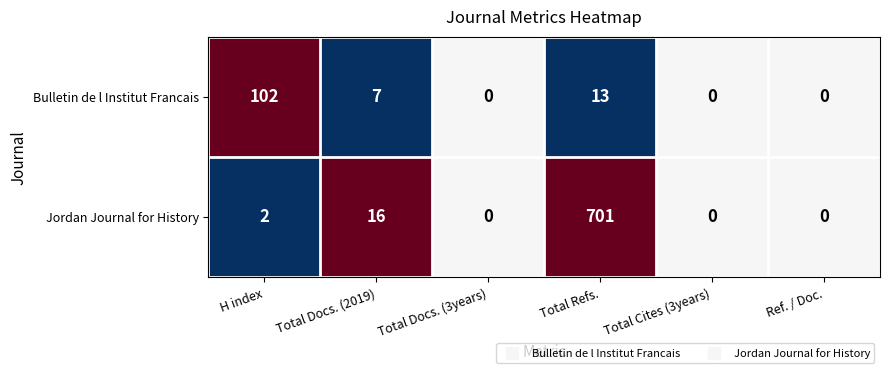

True or false: Bulletin de l Institut Francais has a value of 0 at Total Docs. (3years).

True